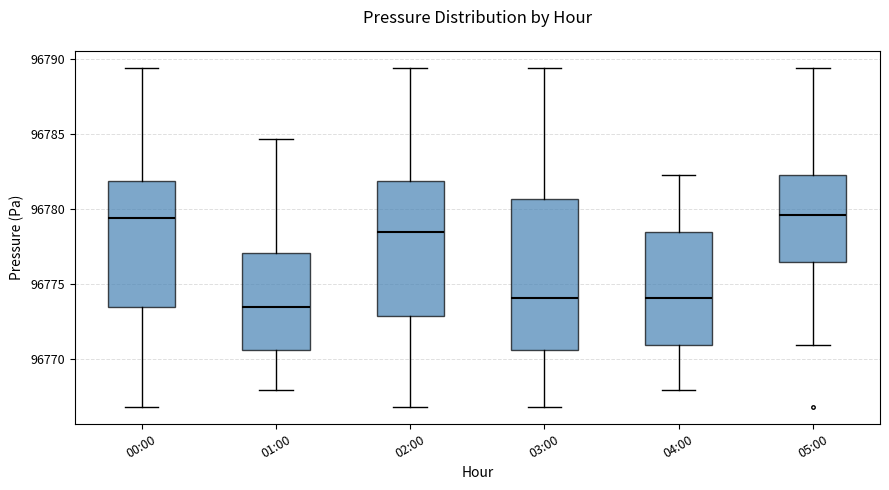

Reading left to right, read every box against the y-axis: the position of its median line, the range the box covers, and the ends of its whiskers. The values are not printed on the chart, so give them approximately, as read against the axis.

00:00: median 96779.5, box 96773.5 to 96782.0, whiskers 96767.0 to 96789.5
01:00: median 96773.5, box 96770.5 to 96777.0, whiskers 96768.0 to 96784.5
02:00: median 96778.5, box 96773.0 to 96782.0, whiskers 96767.0 to 96789.5
03:00: median 96774.0, box 96770.5 to 96780.5, whiskers 96767.0 to 96789.5
04:00: median 96774.0, box 96771.0 to 96778.5, whiskers 96768.0 to 96782.0
05:00: median 96779.5, box 96776.5 to 96782.0, whiskers 96771.0 to 96789.5